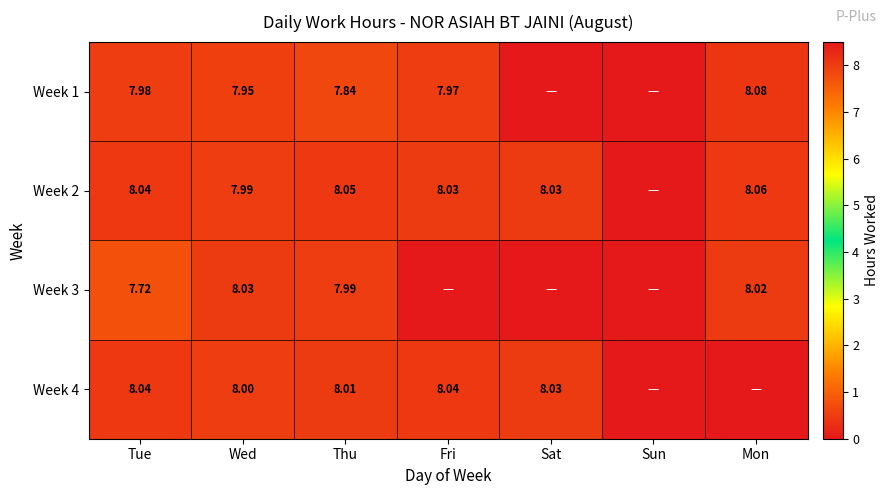

Count the number of categories in the chart.

7